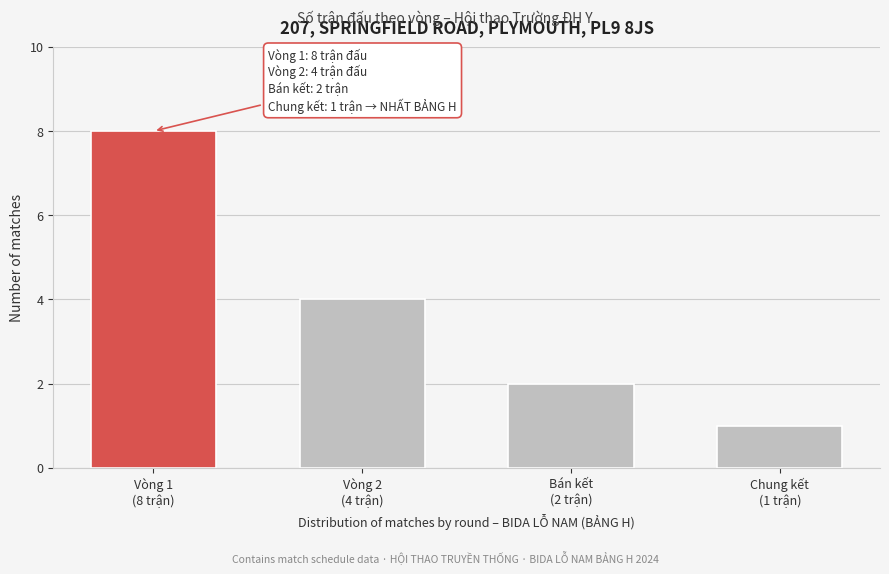

Reading right to left, what are all the values shown in this chart?

1	2	4	8